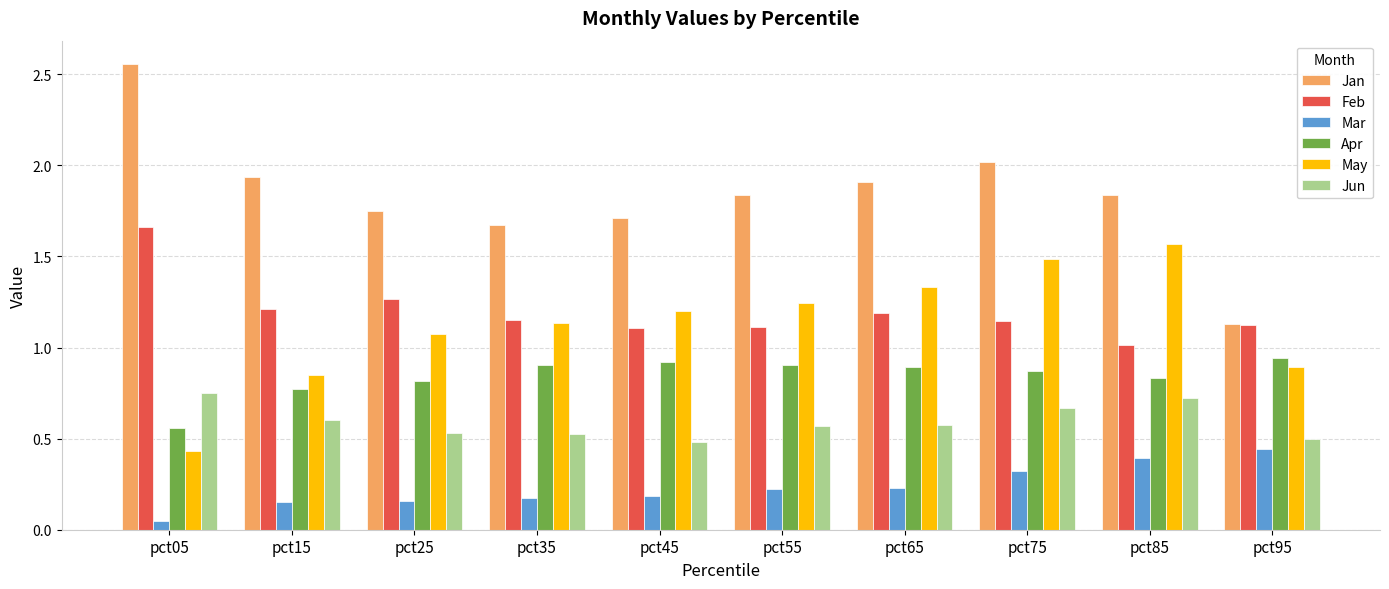

How many bars are there in each group?

6